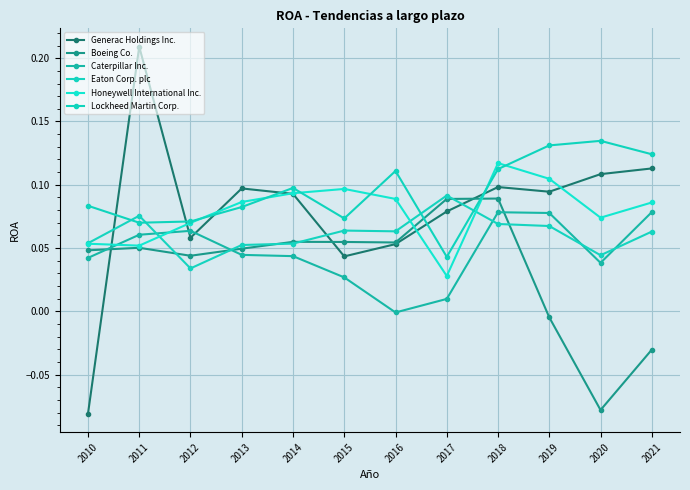

True or false: Lockheed Martin Corp. has a value of 0.1 at 2013.

False